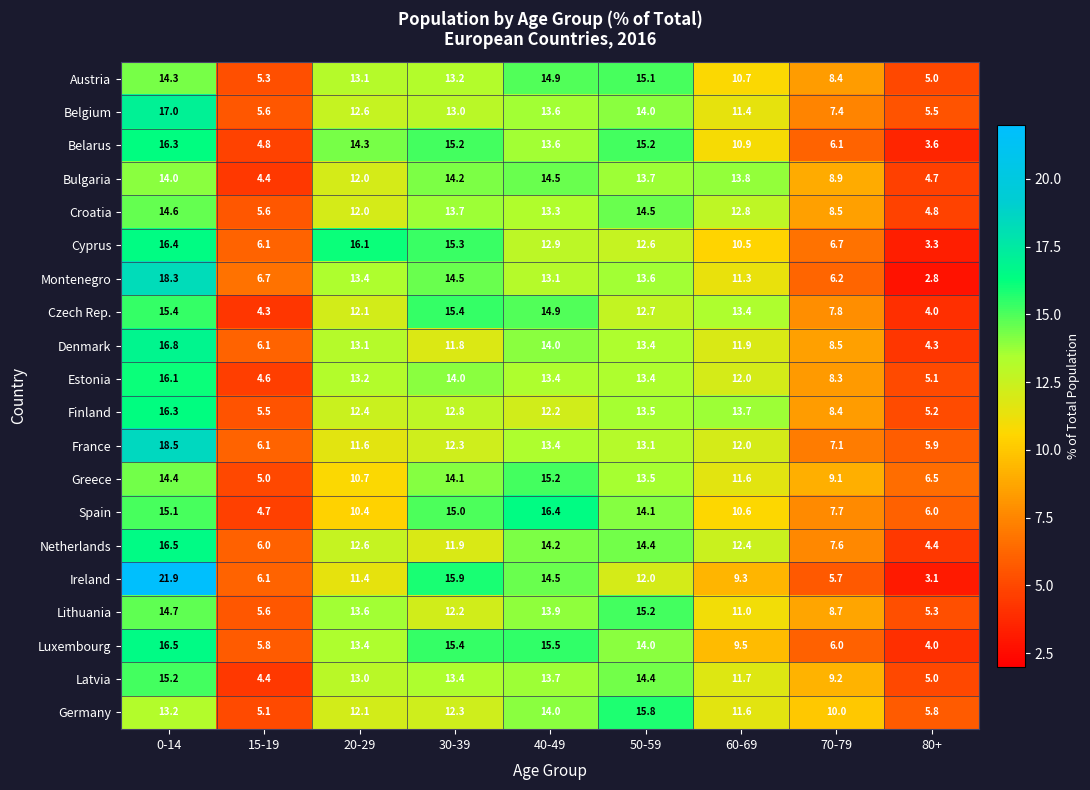

Where does the Latvia series first go above 13?

0-14